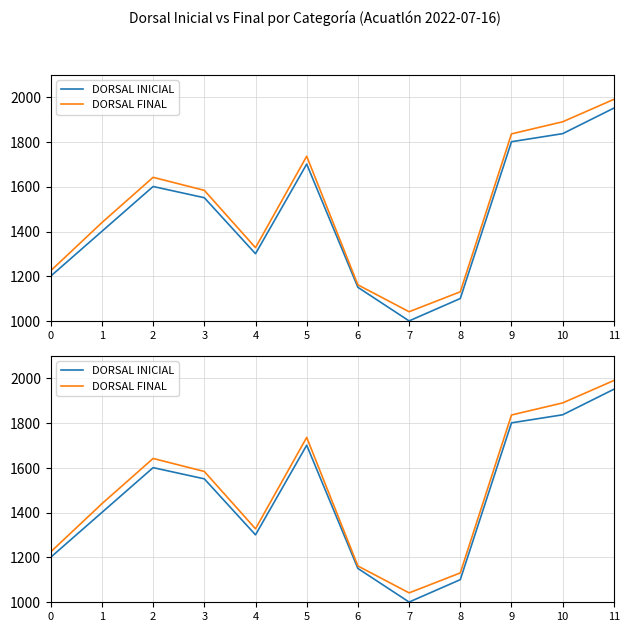

Is the value of DORSAL INICIAL at 11 greater than the value of DORSAL FINAL at 3?

Yes